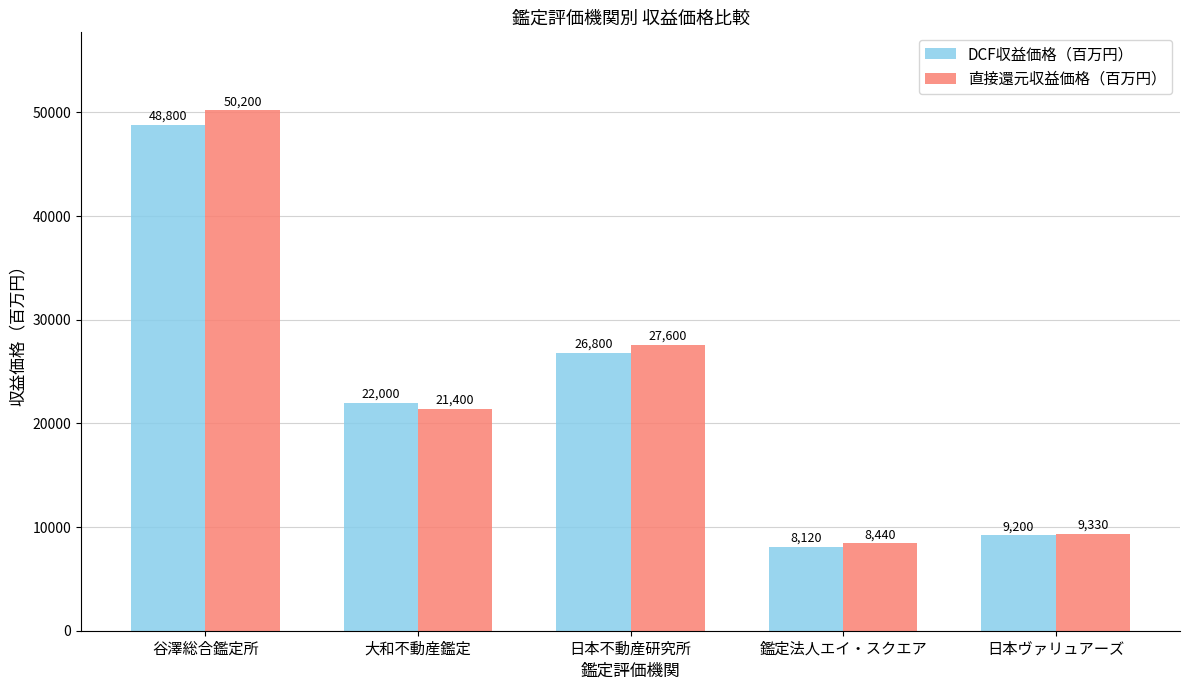

Which series has the largest range (max minus min)?

直接還元収益価格（百万円）